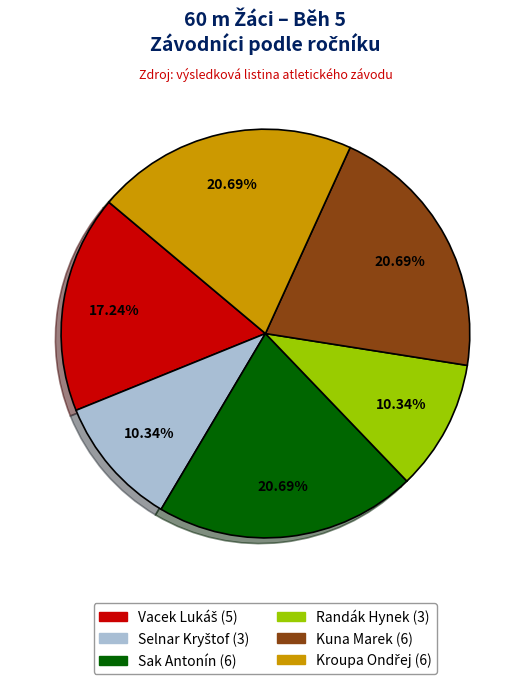

Does any single category account for the majority?

No